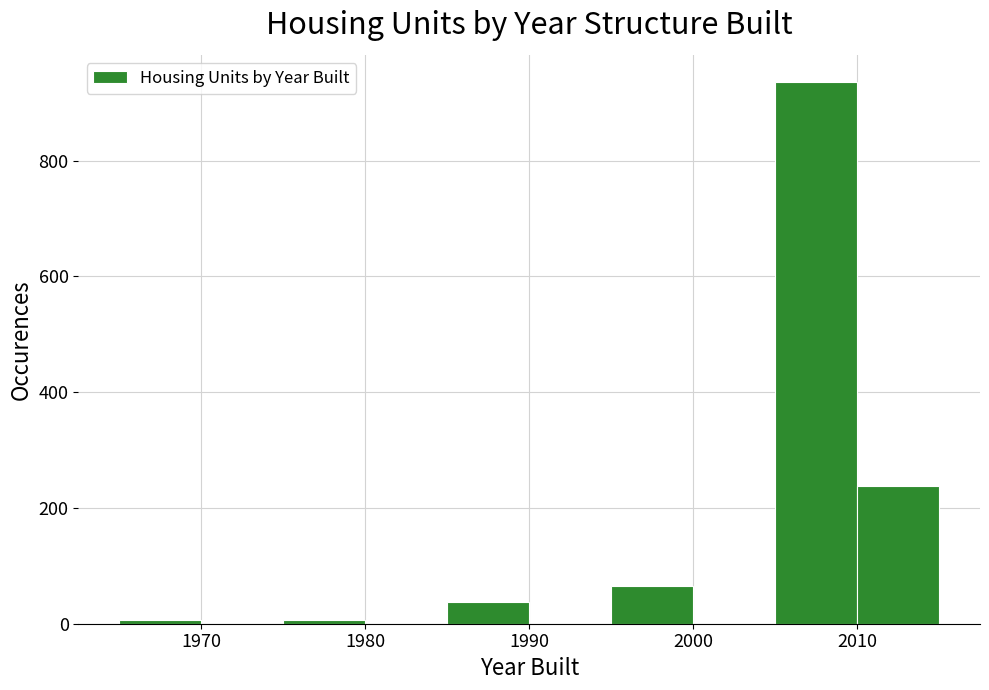

Over which range of the x-axis is the bar tallest?

2005 to 2010